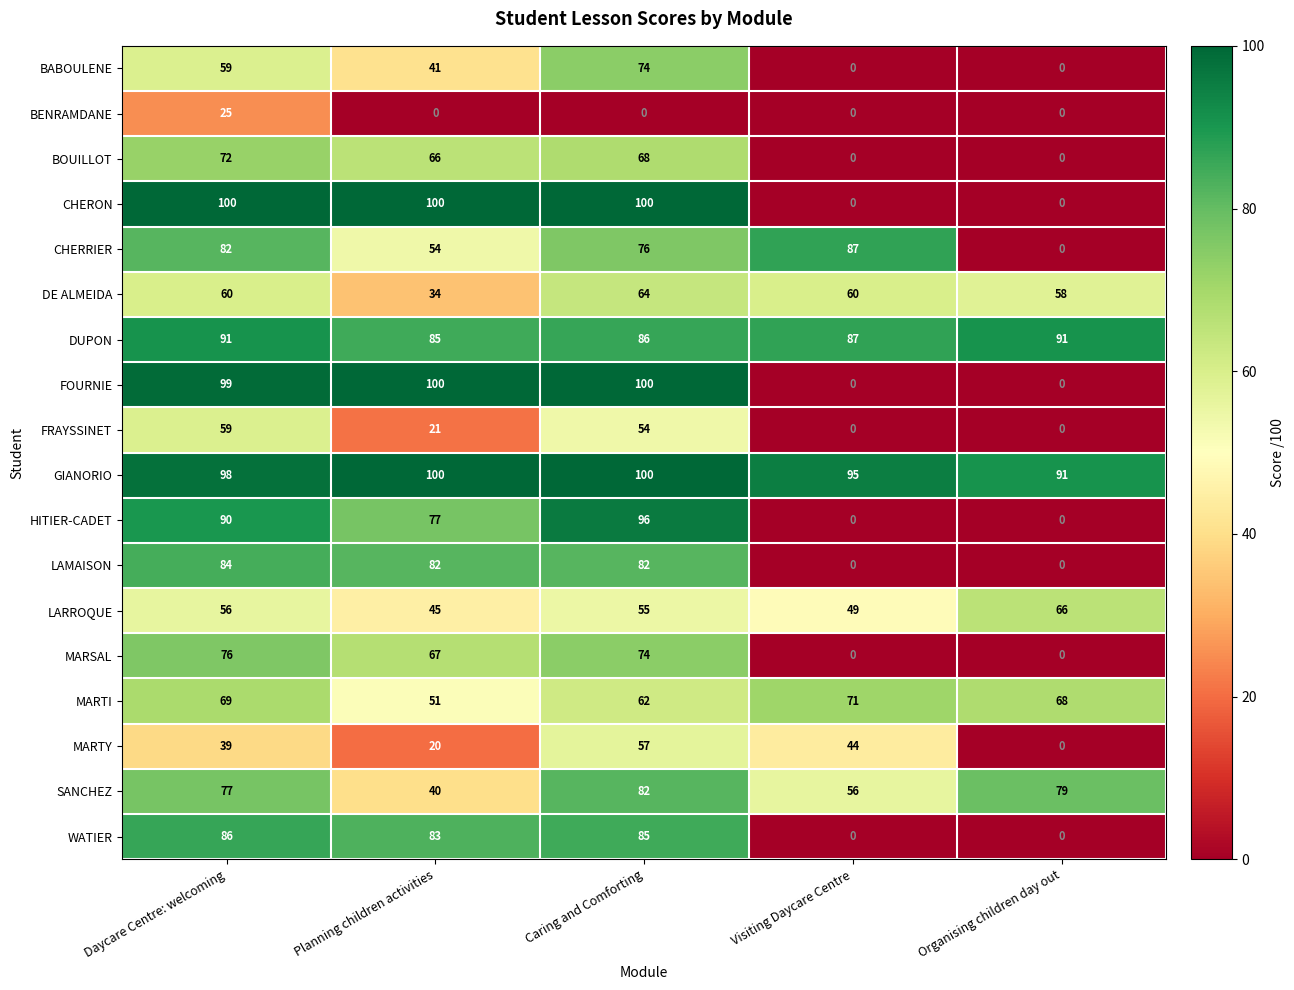

True or false: CHERON has a value of 100 at Planning children activities.

True